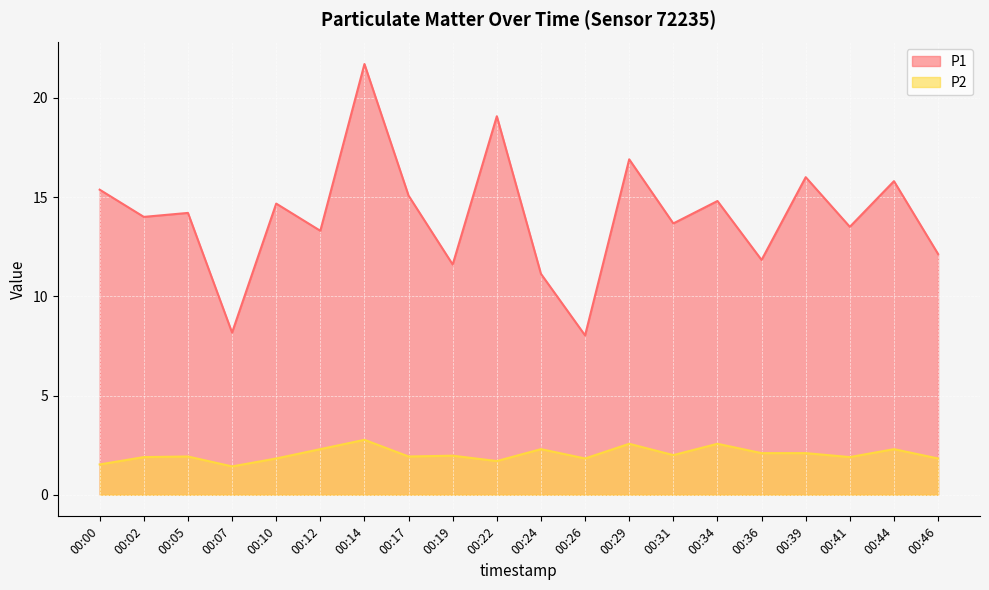

What is the sum of the P2 values at 00:26 and 00:14?

4.6